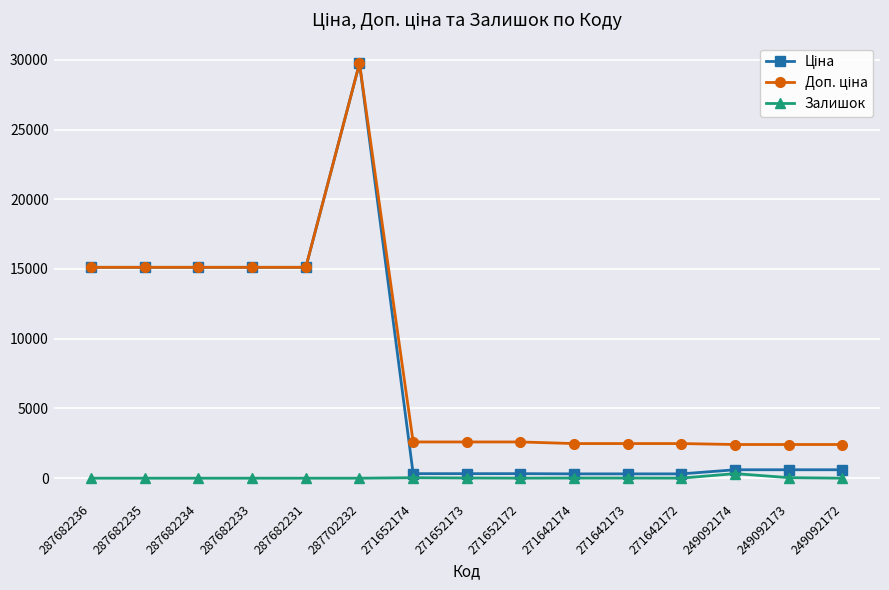

At which category does the chart reach its peak across all series?

287702232